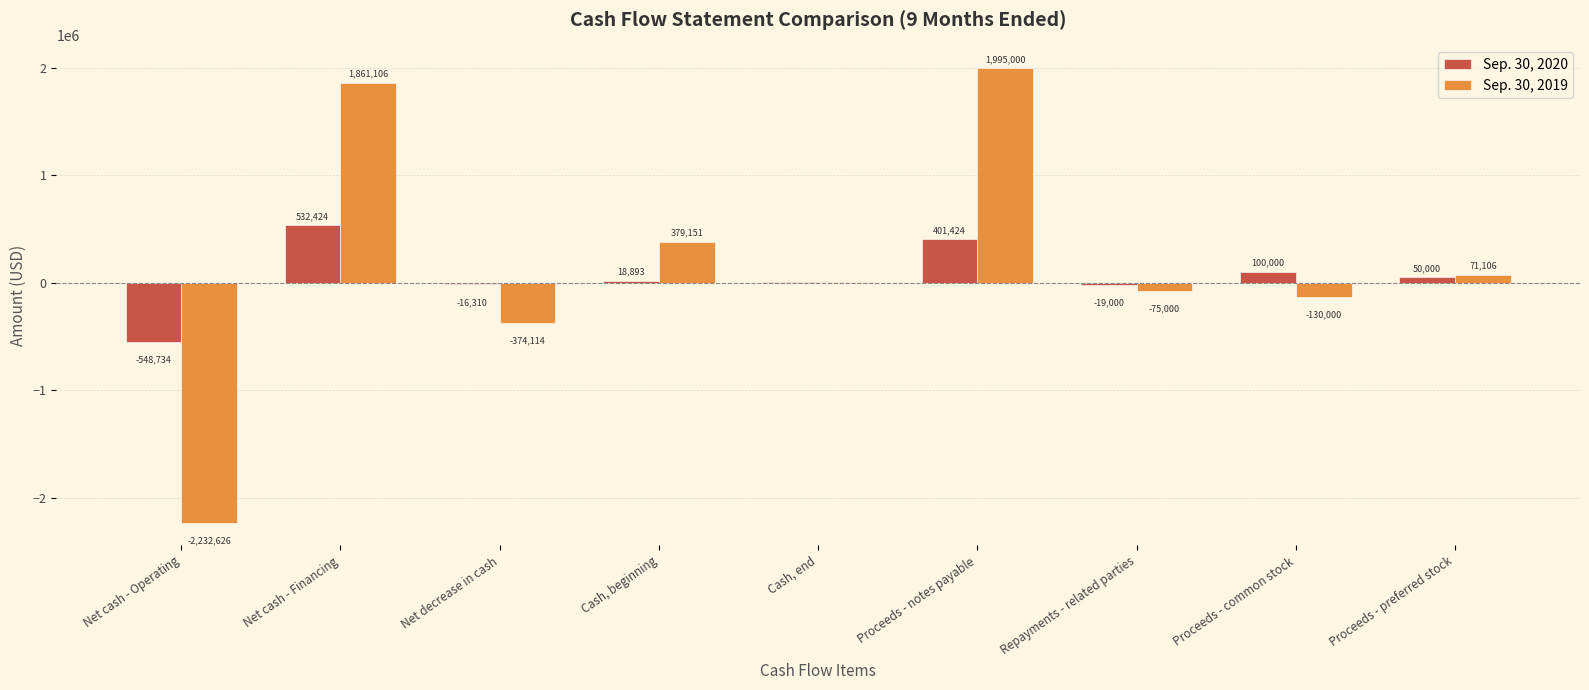

Which category has the highest value across all series?

Proceeds - notes payable